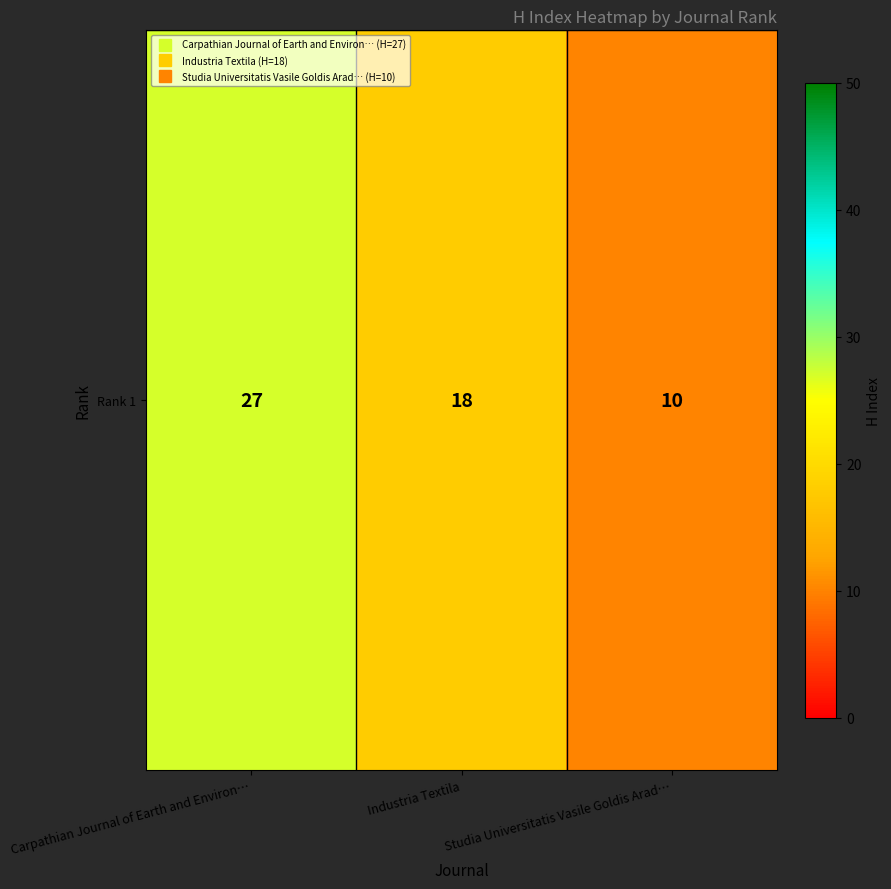

Reading left to right, extract all data points from this chart.

27	18	10